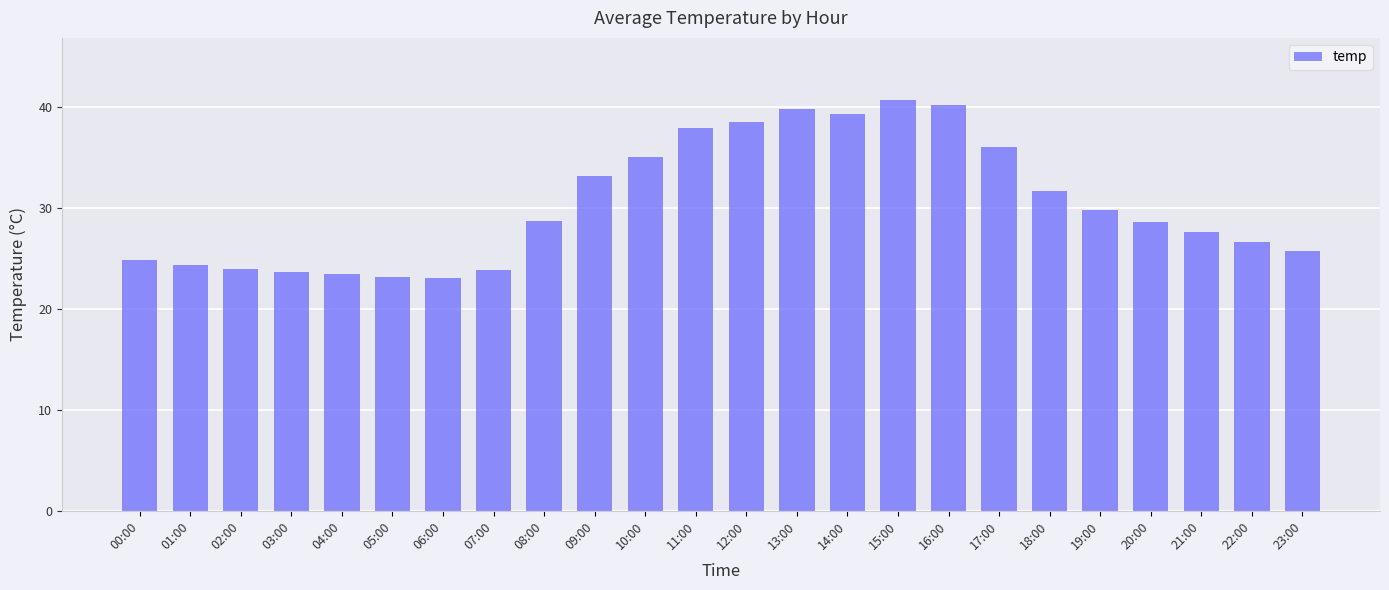

Which has a higher value, 22:00 or 07:00?

22:00